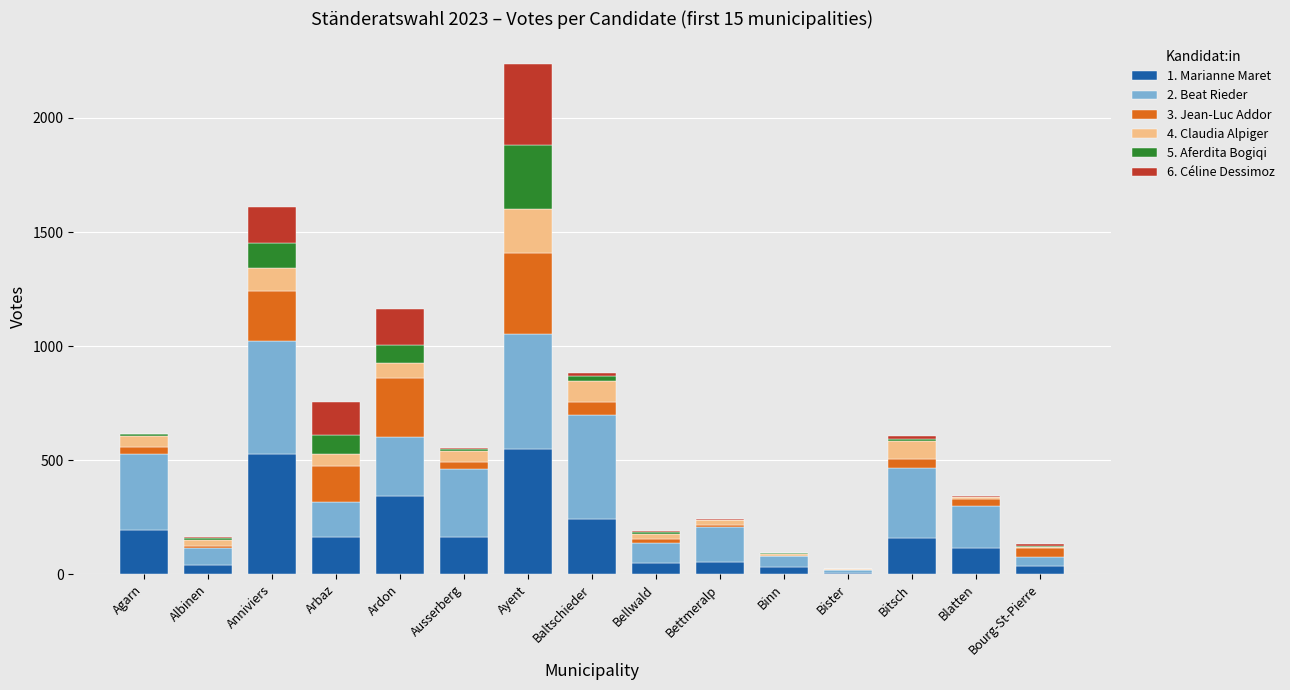

What is the total value across all series at Anniviers?

1608